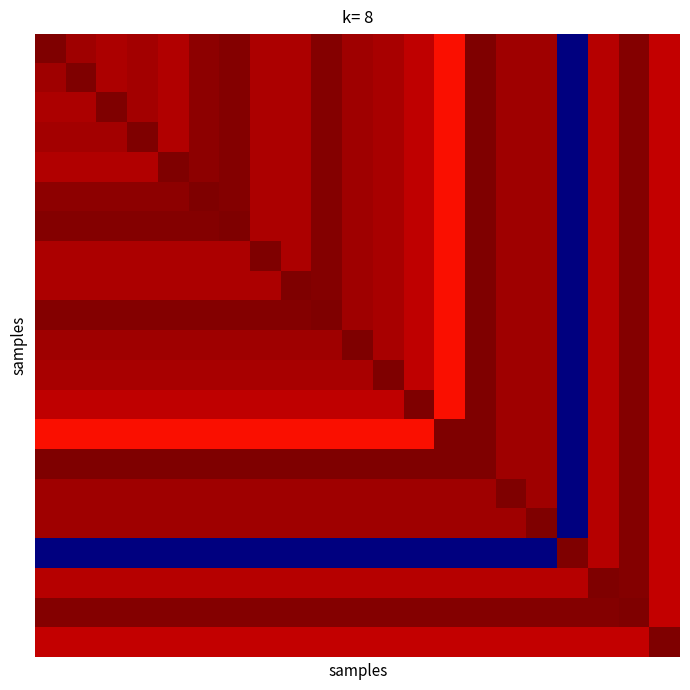

At which category is the sum across all series the highest?

19